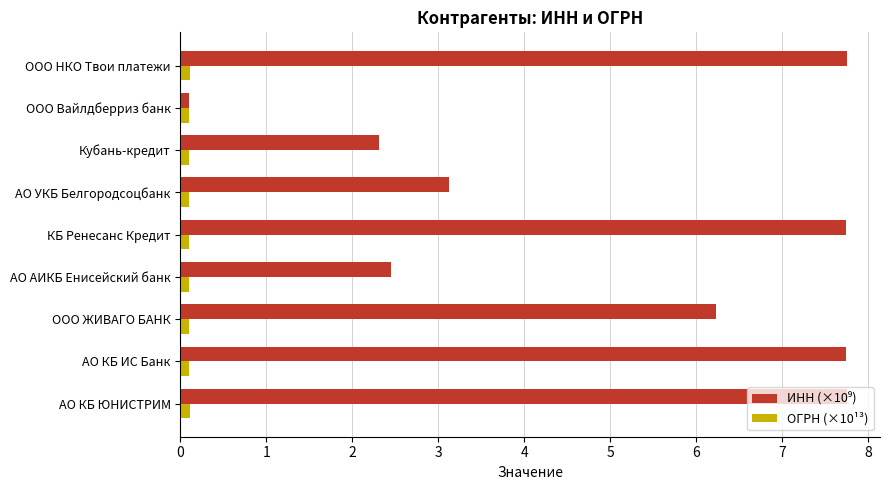

At how many categories does at least one series exceed 5?

5